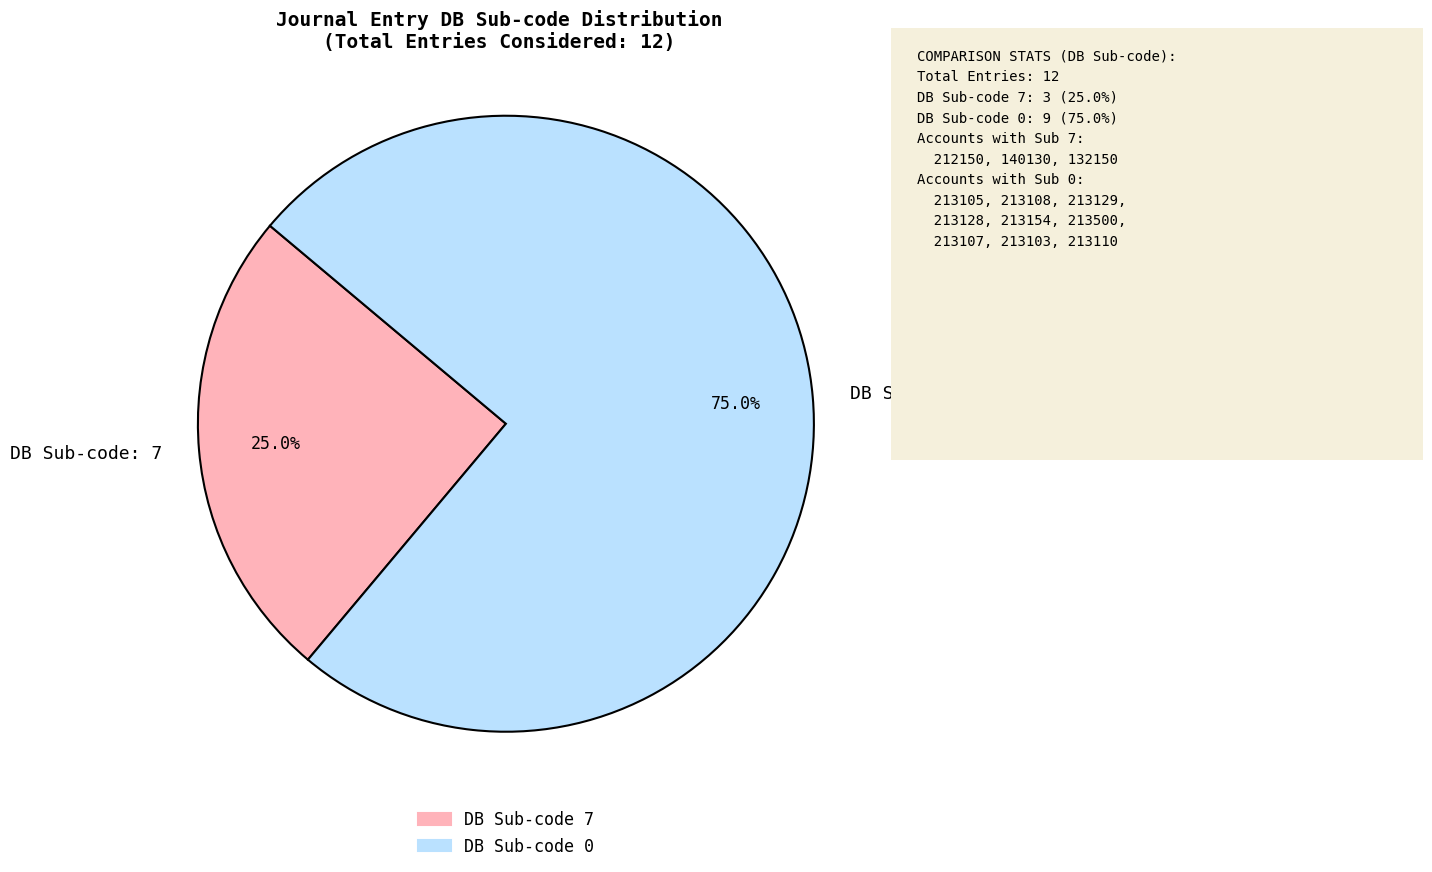

How many segments does this pie chart have?

2